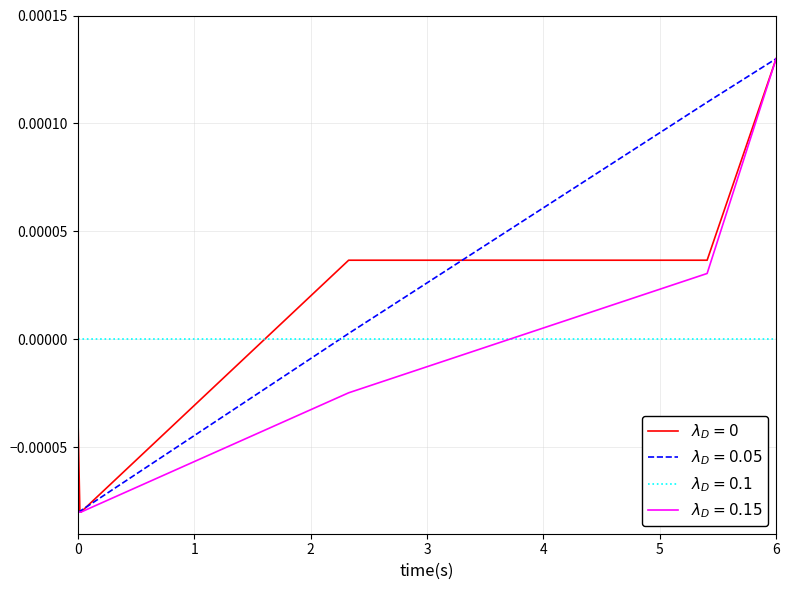

Which category has the highest value across all series?

6